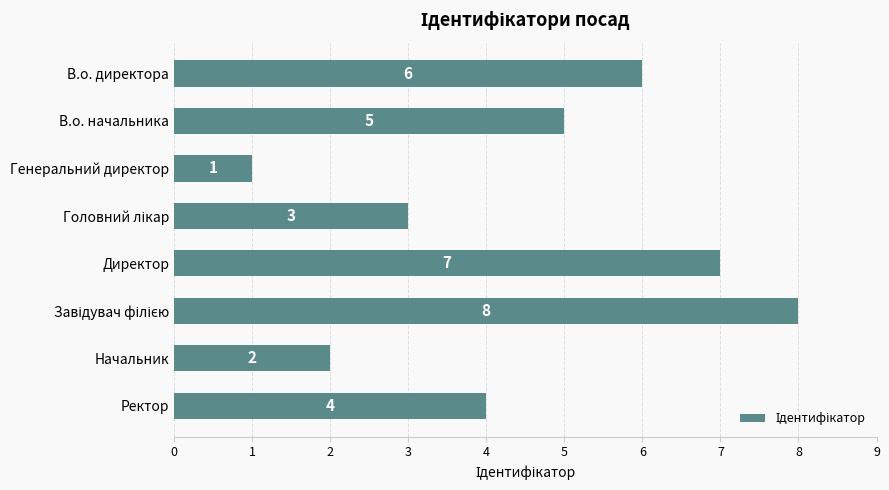

Reading bottom to top, list all the values displayed in this chart.

4	2	8	7	3	1	5	6